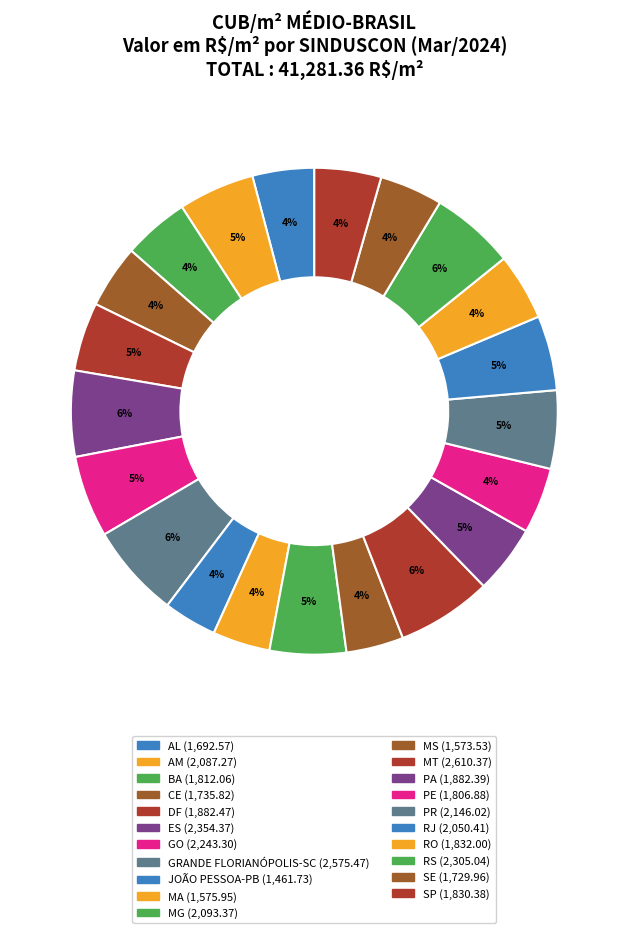

How many segments does this pie chart have?

21